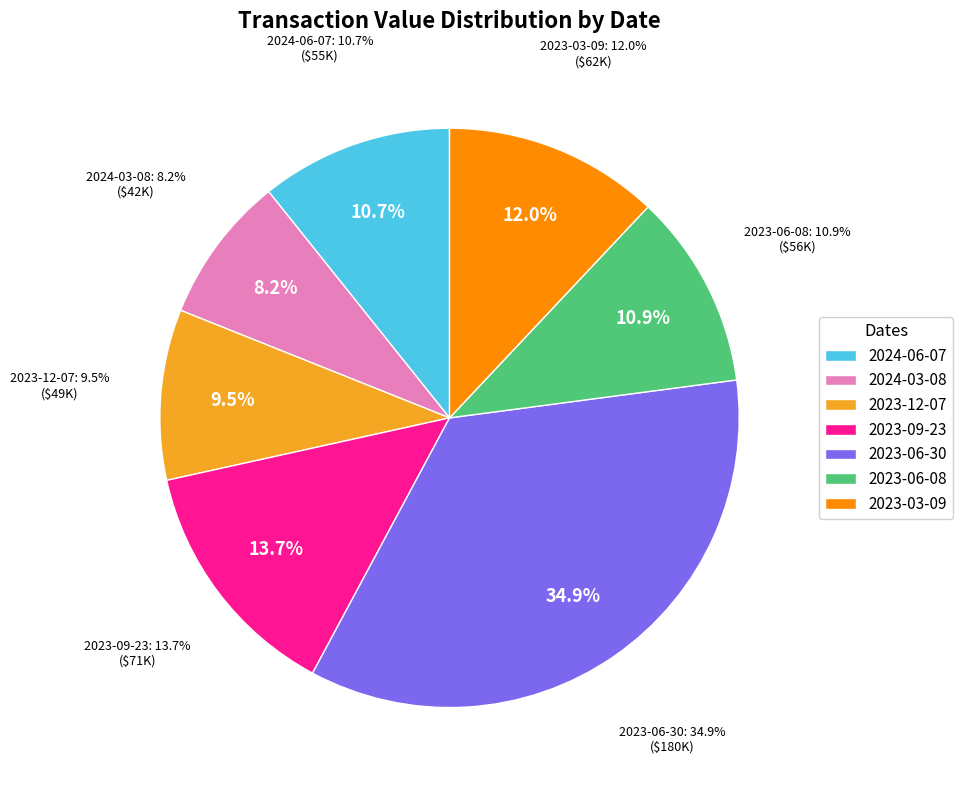

To the nearest percent, what portion does 2023-12-07 represent?

10%